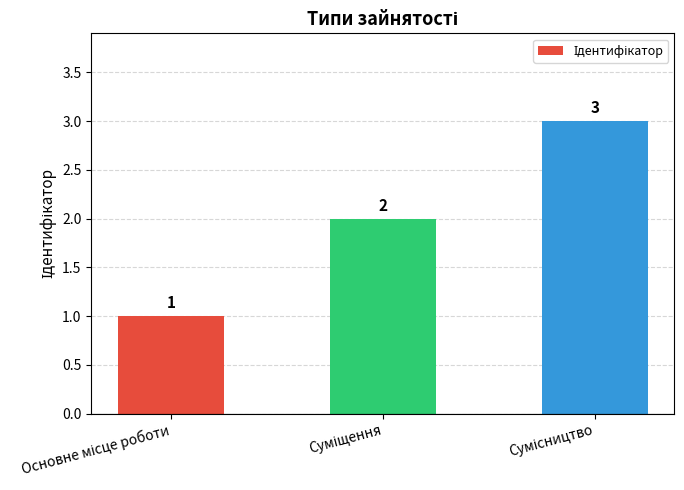

How many values are between 1 and 3?

3